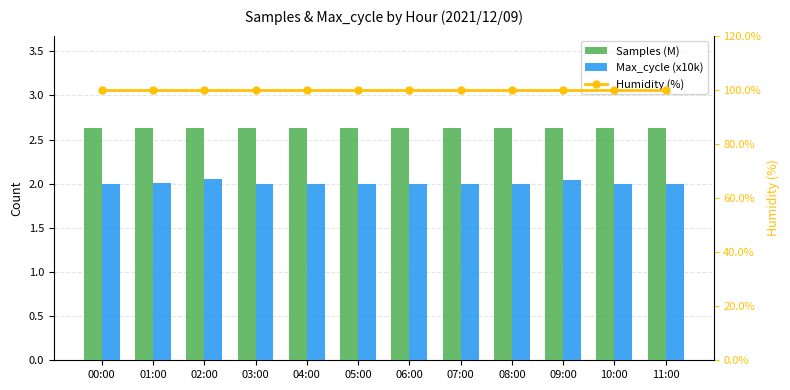

What is the maximum value for Max_cycle (x10k)?

2.1